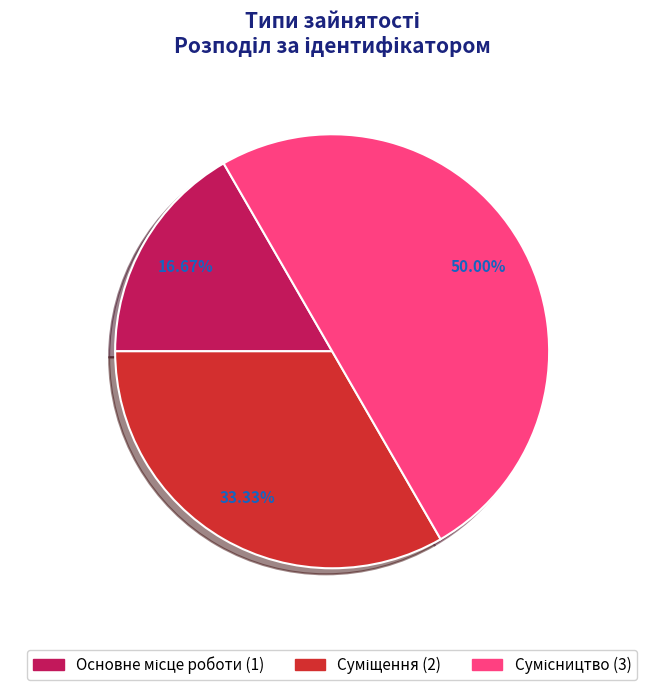

What percentage is the Основне місце роботи slice, to the nearest percent?

17%